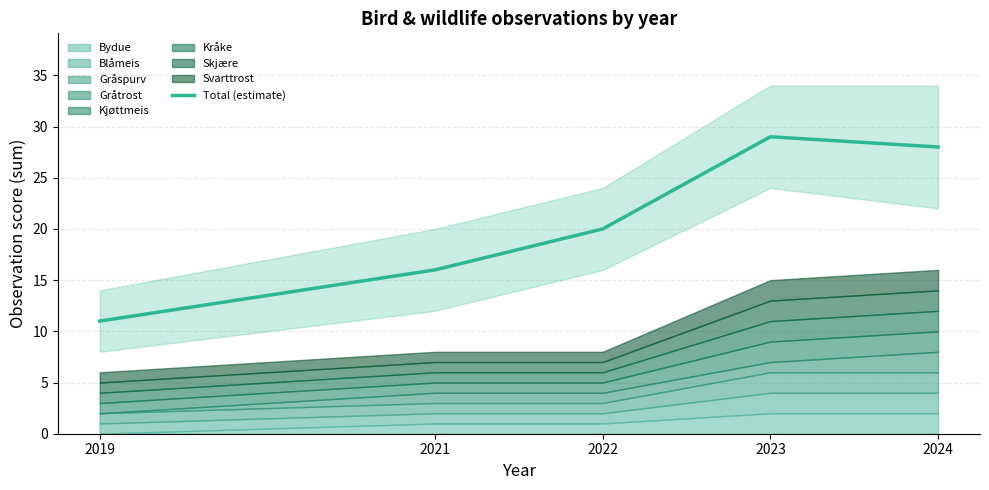

Where is the first local maximum?

2023